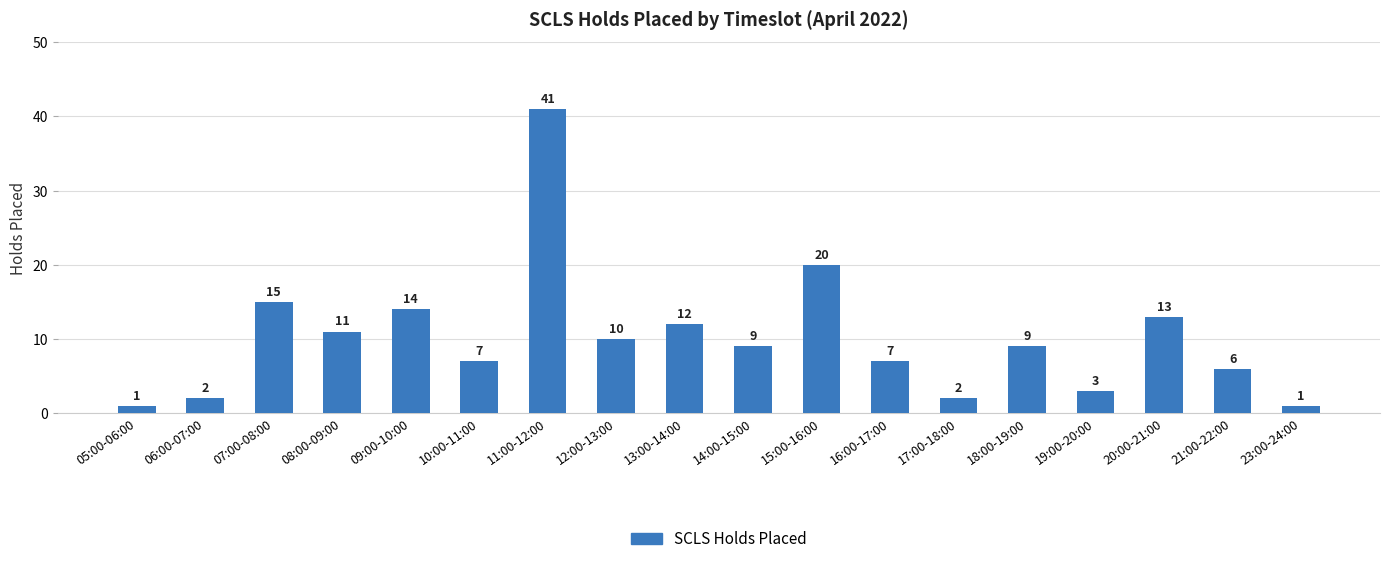

Reading left to right, list all the values displayed in this chart.

1	2	15	11	14	7	41	10	12	9	20	7	2	9	3	13	6	1